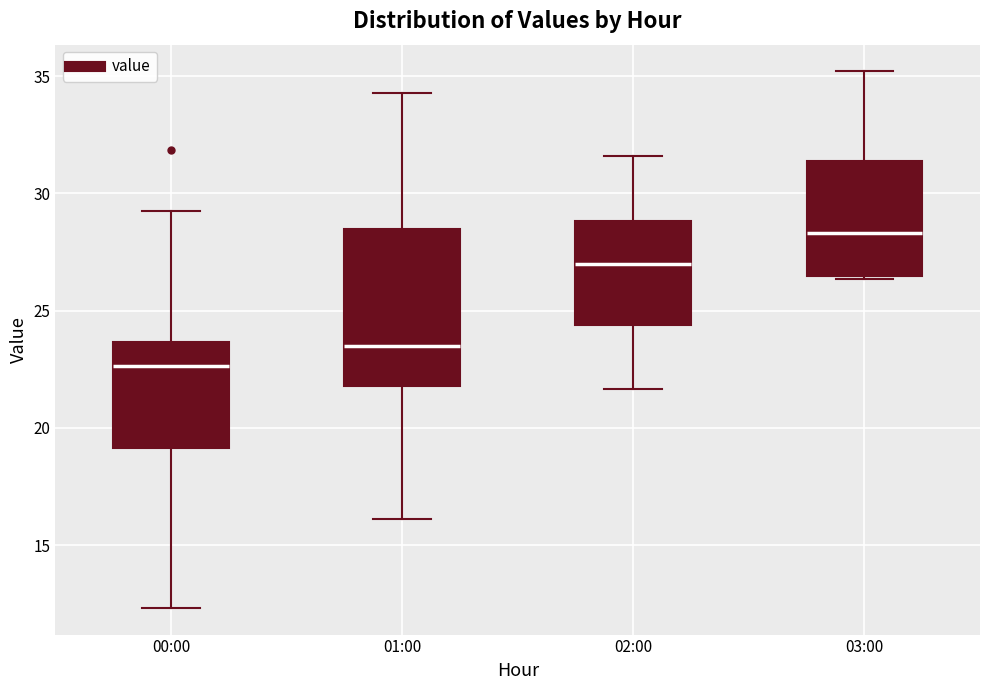

Reading left to right, read every box against the y-axis: the position of its median line, the range the box covers, and the ends of its whiskers. The values are not printed on the chart, so give them approximately, as read against the axis.

00:00: median 22.5, box 19.0 to 23.5, whiskers 12.5 to 29.0
01:00: median 23.5, box 22.0 to 28.5, whiskers 16.0 to 34.5
02:00: median 27.0, box 24.5 to 29.0, whiskers 21.5 to 31.5
03:00: median 28.5, box 26.5 to 31.5, whiskers 26.5 to 35.0